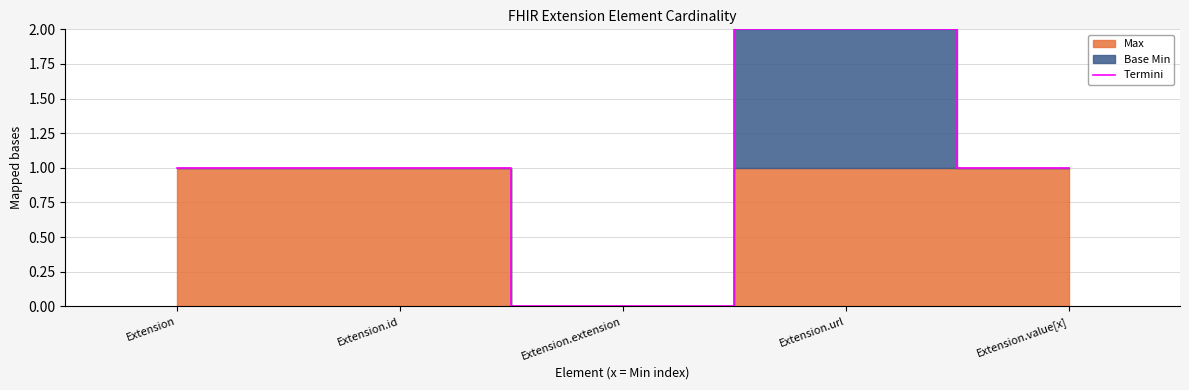

Where is the data nearest to the value 1?

Extension